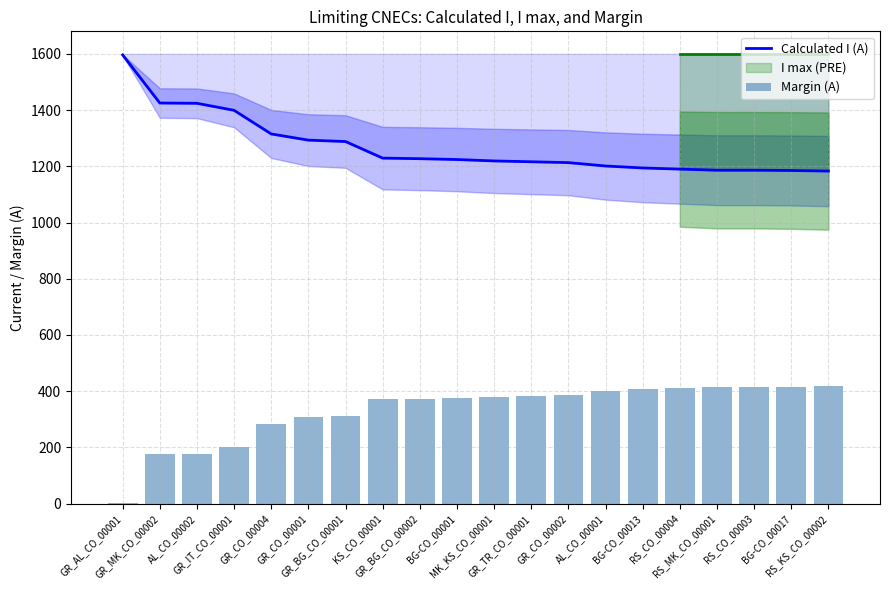

The Margin (A) series shows 538 at BG-CO_00001. True or false?

False